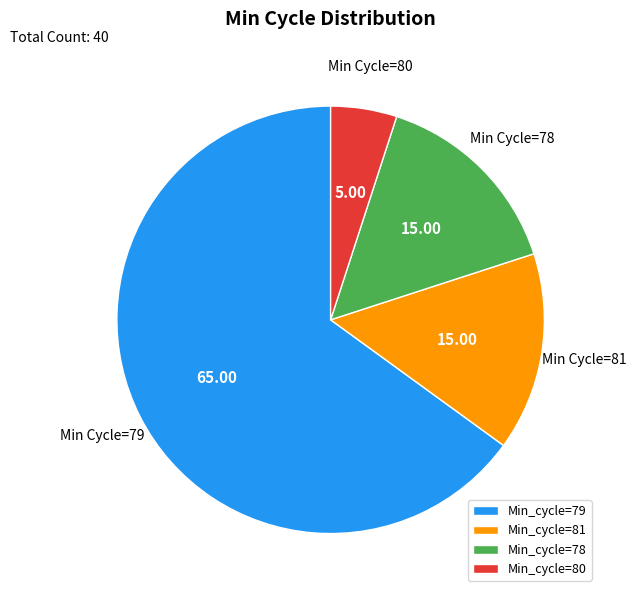

Combined, do Min_cycle=80 and Min_cycle=79 account for over 50%?

Yes